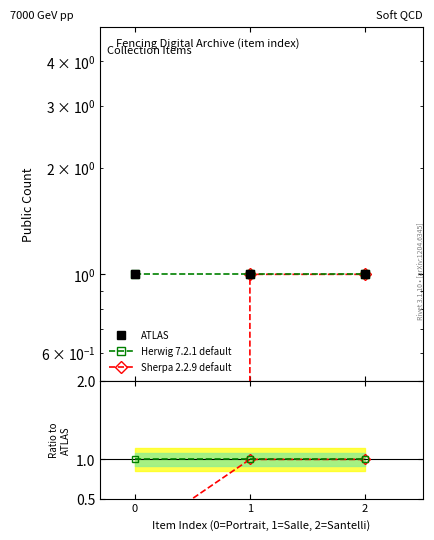

True or false: ATLAS has a value of 1 at 1.

True